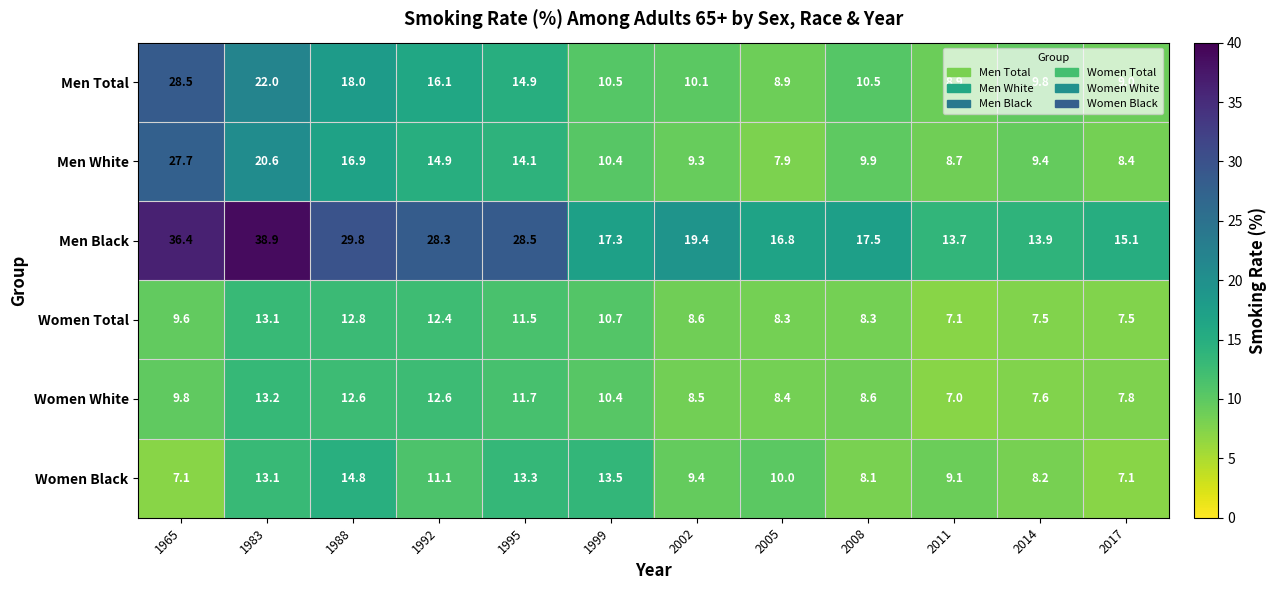

Which series has the largest range (max minus min)?

Men Black